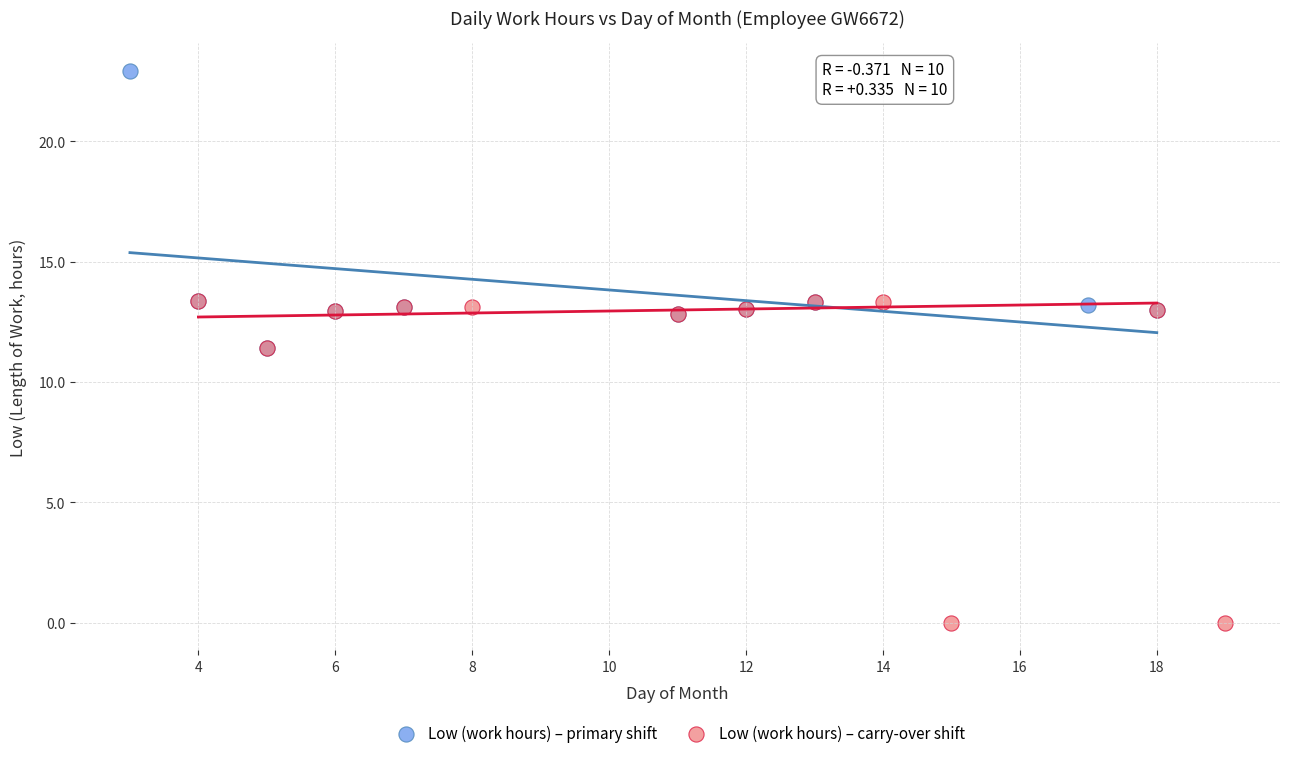

Which series reaches the minimum Y coordinate?

Low (work hours) – carry-over shift